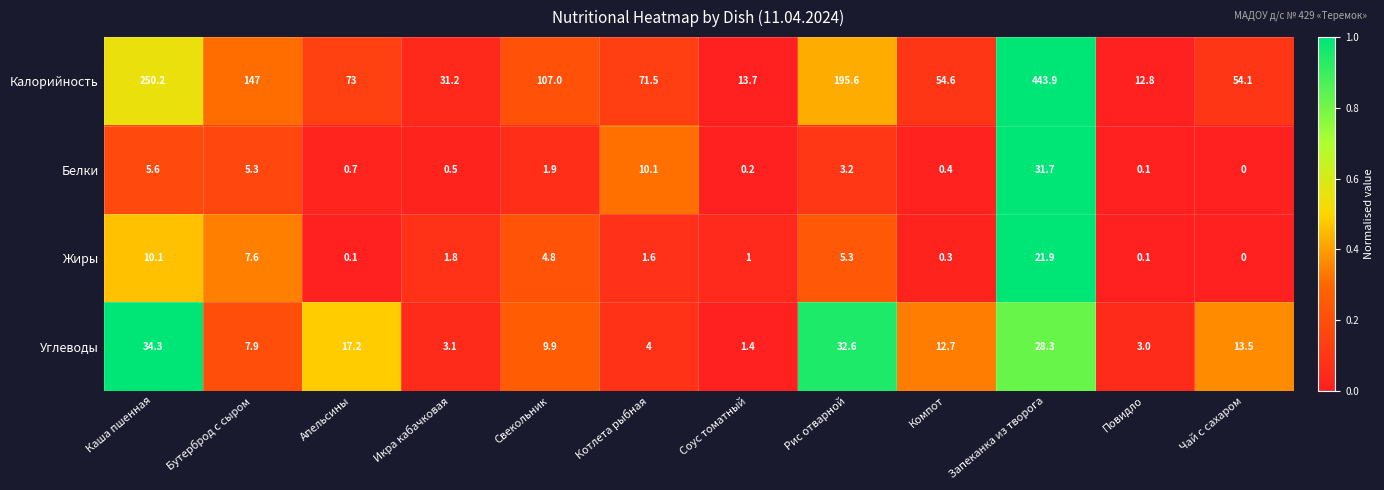

How many data points does each series have?

12